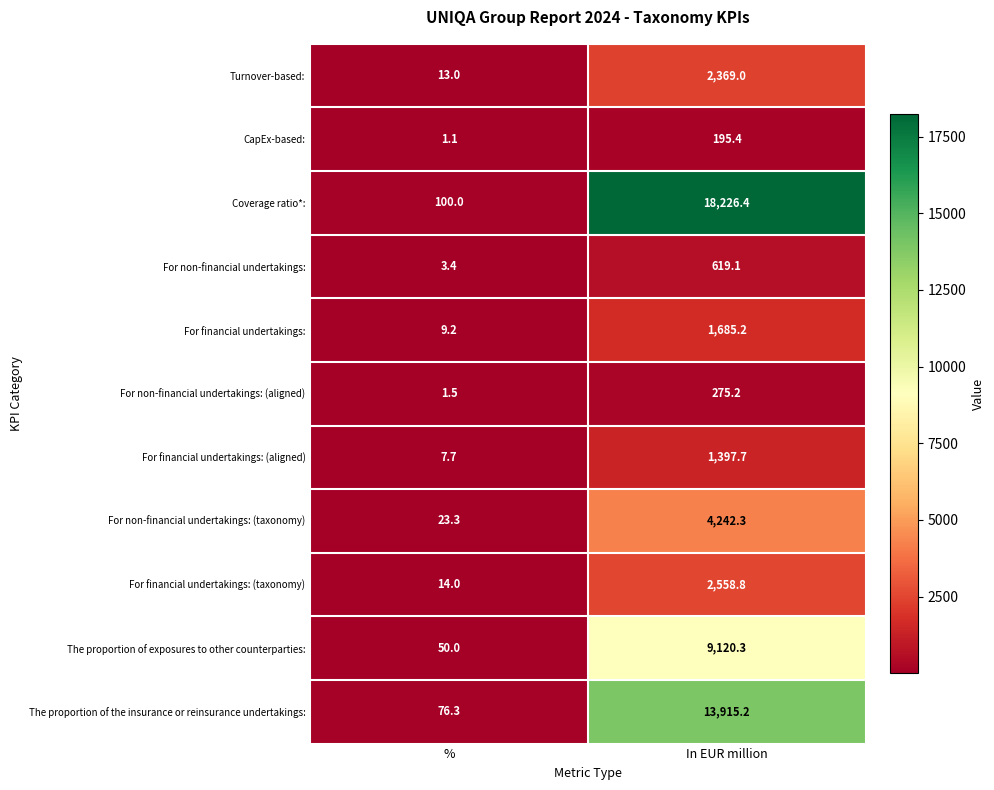

Count the number of categories in the chart.

2